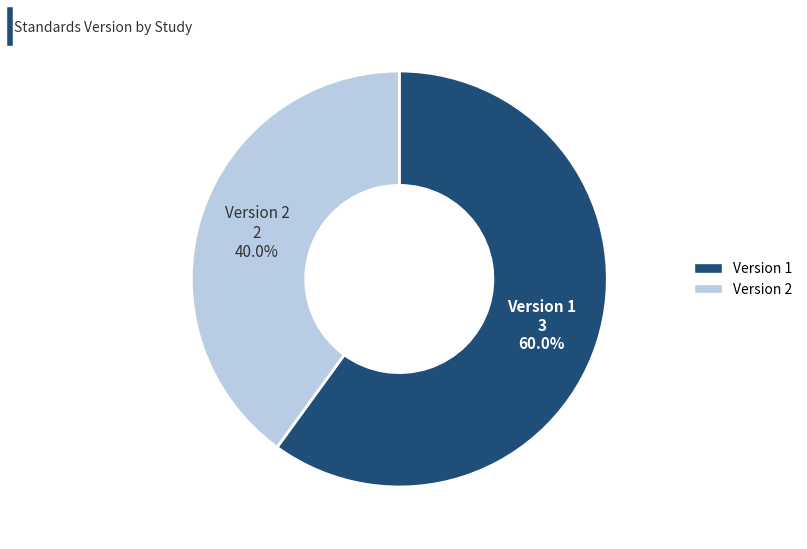

Is there a majority slice in this chart?

Yes